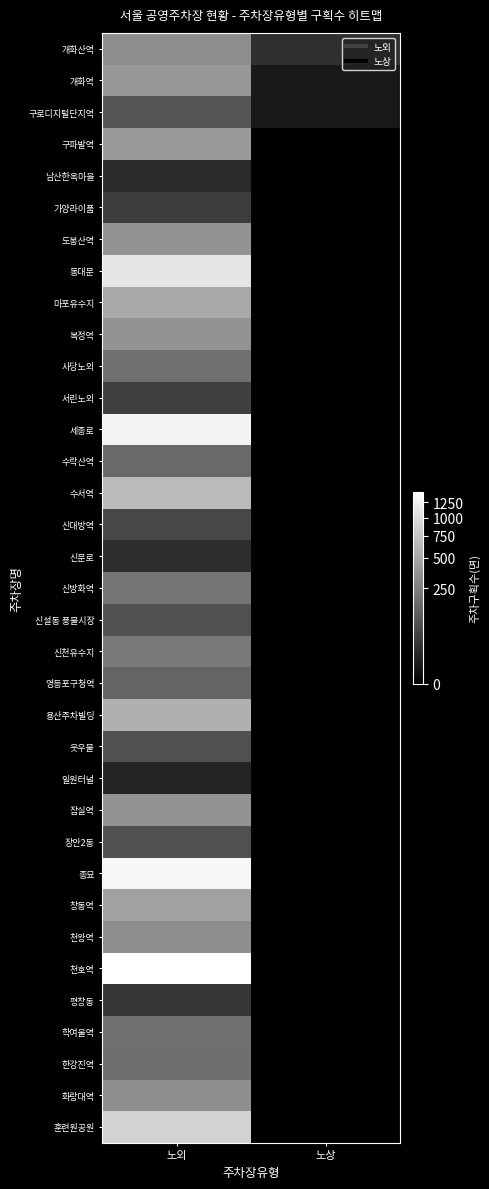

Reading right to left, extract all data points from this chart.

개화산역: 노상=21	노외=324
개화역: 노상=4	노외=387
구로디지털단지역: 노상=4	노외=93
구파발역: 노상=0	노외=401
남산한옥마을: 노상=0	노외=17
가양라이품: 노상=0	노외=39
도봉산역: 노상=0	노외=364
동대문: 노상=0	노외=1098
마포유수지: 노상=0	노외=508
복정역: 노상=0	노외=365
사당노외: 노상=0	노외=185
서린노외: 노상=0	노외=45
세종로: 노상=0	노외=1270
수락산역: 노상=0	노외=158
수서역: 노상=0	노외=653
신대방역: 노상=0	노외=60
신문로: 노상=0	노외=19
신방화역: 노상=0	노외=200
신설동 풍물시장: 노상=0	노외=79
신천유수지: 노상=0	노외=222
영등포구청역: 노상=0	노외=139
용산주차빌딩: 노상=0	노외=565
웃우물: 노상=0	노외=79
일원터널: 노상=0	노외=11
잠실역: 노상=0	노외=359
장안2동: 노상=0	노외=80
종묘: 노상=0	노외=1323
창동역: 노상=0	노외=455
천왕역: 노상=0	노외=330
천호역: 노상=0	노외=1436
평창동: 노상=0	노외=31
학여울역: 노상=0	노외=182
한강진역: 노상=0	노외=180
화랑대역: 노상=0	노외=332
훈련원공원: 노상=0	노외=878